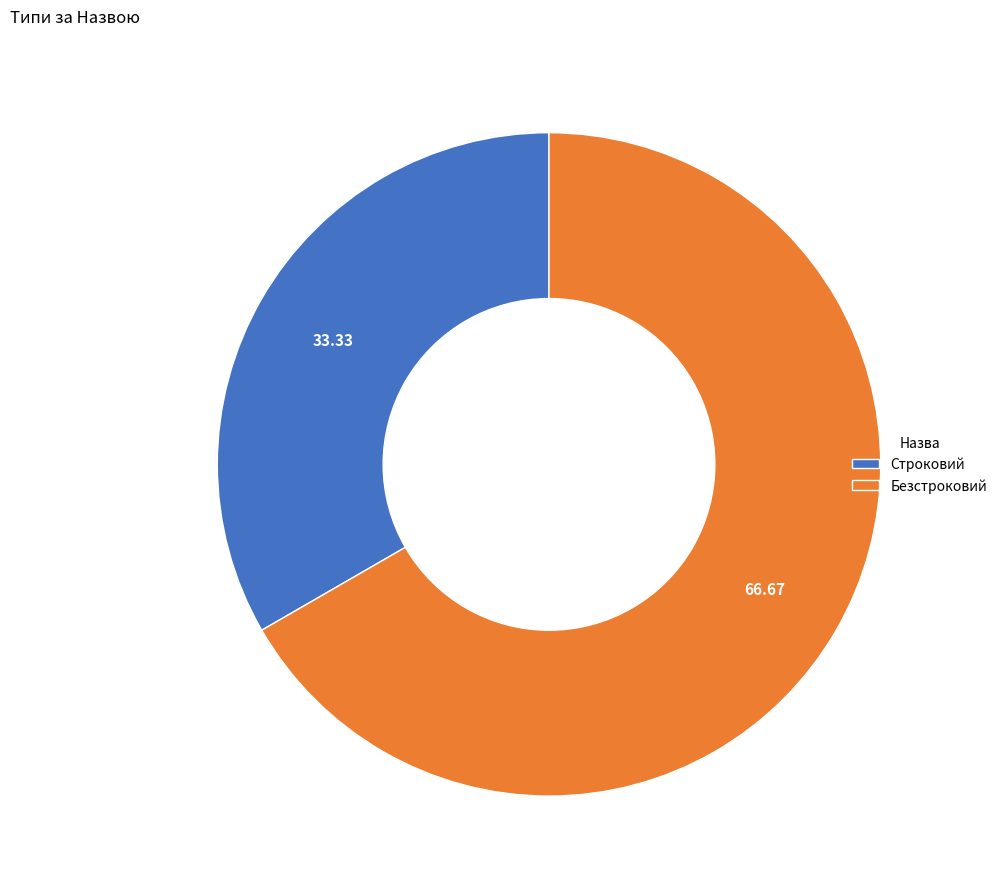

What is the largest slice in the pie chart?

Безстроковий